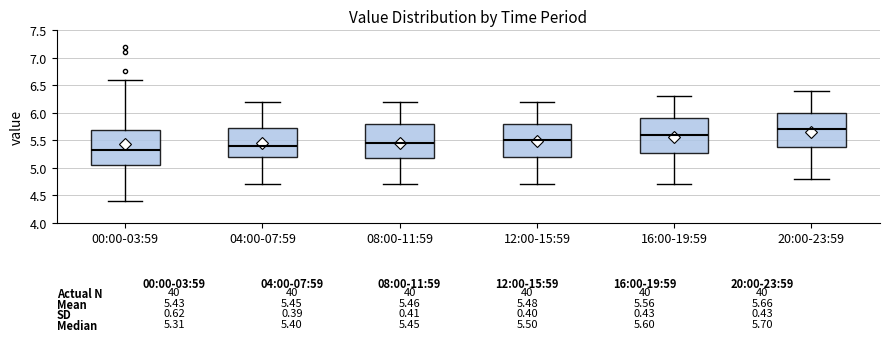

Which box's median line is the lowest?

00:00-03:59